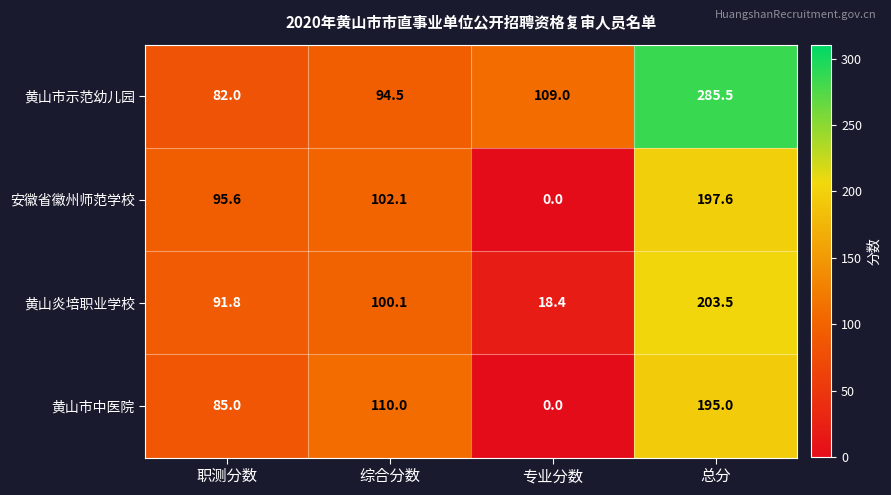

What is the total value across all series at 职测分数?

354.4